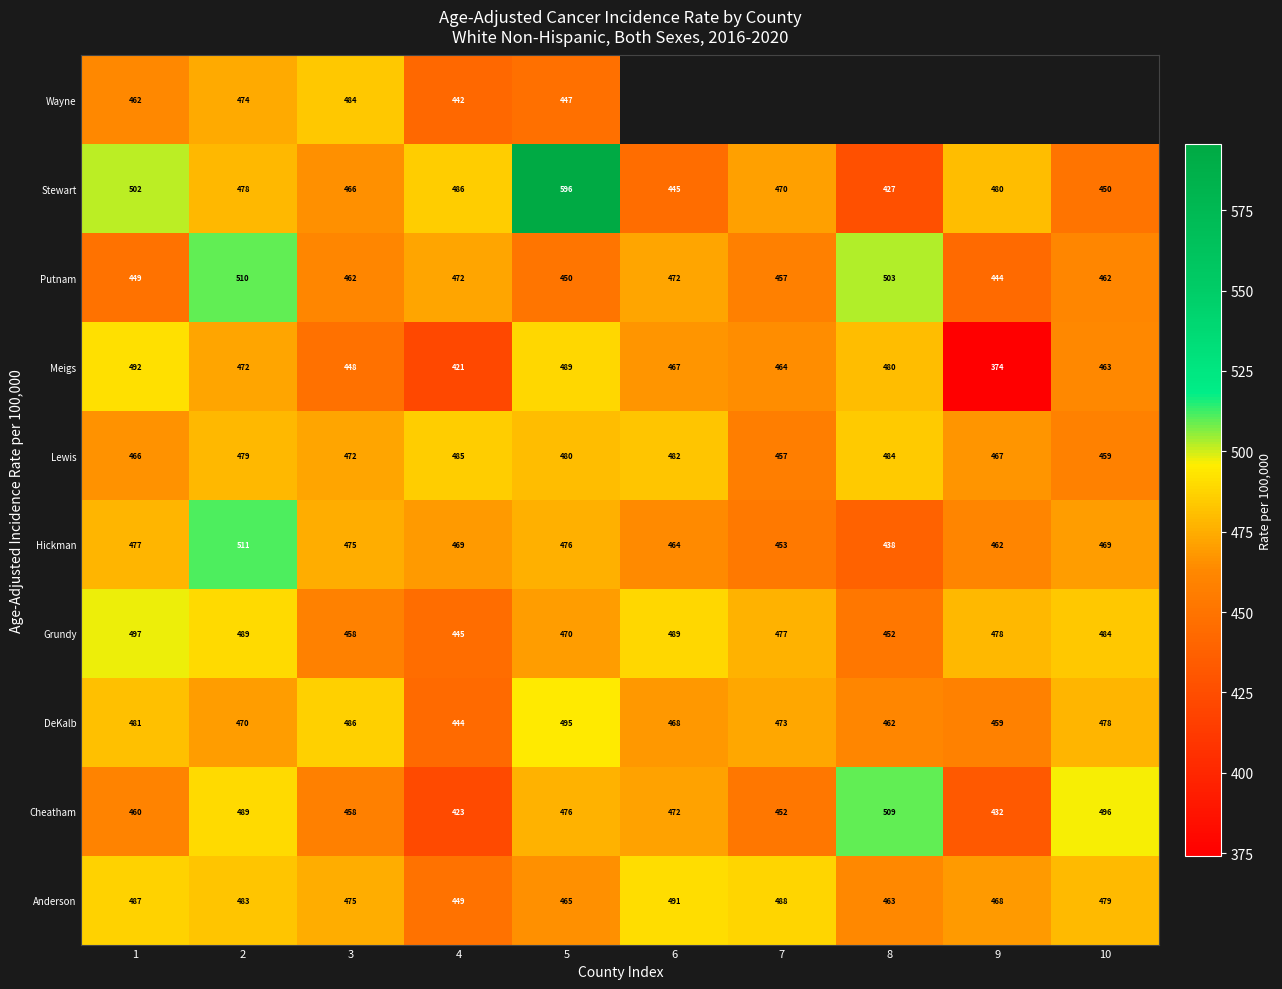

What is the total value across all series at 5?

4844